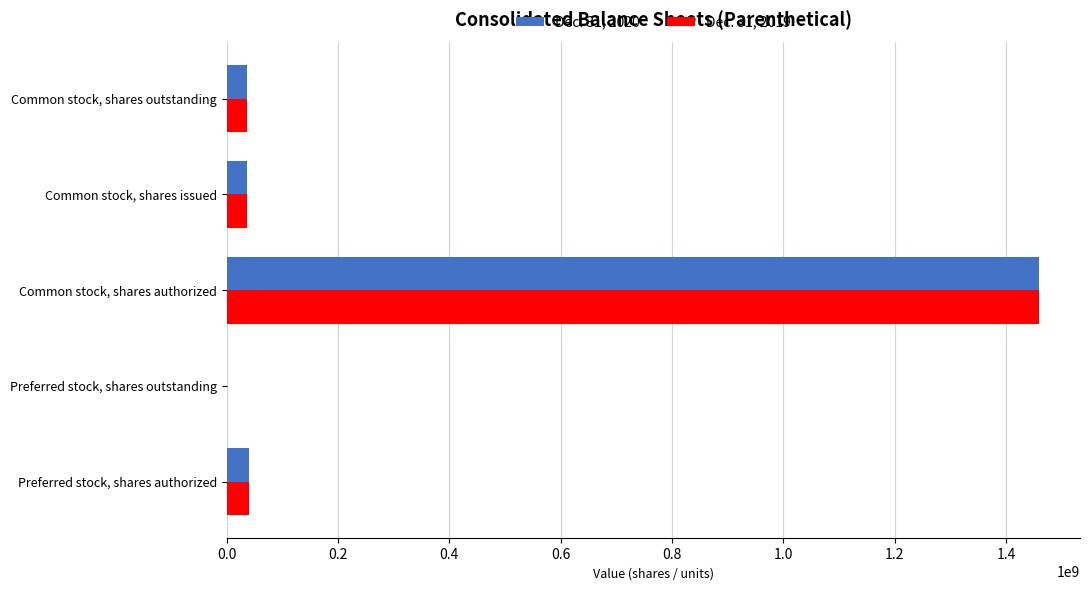

At which category is the sum across all series the highest?

Common stock, shares authorized